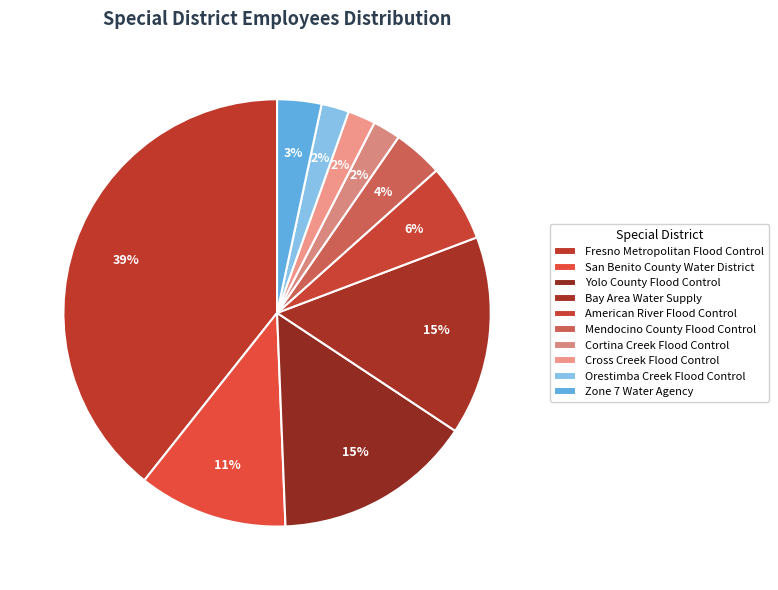

How many segments does this pie chart have?

10